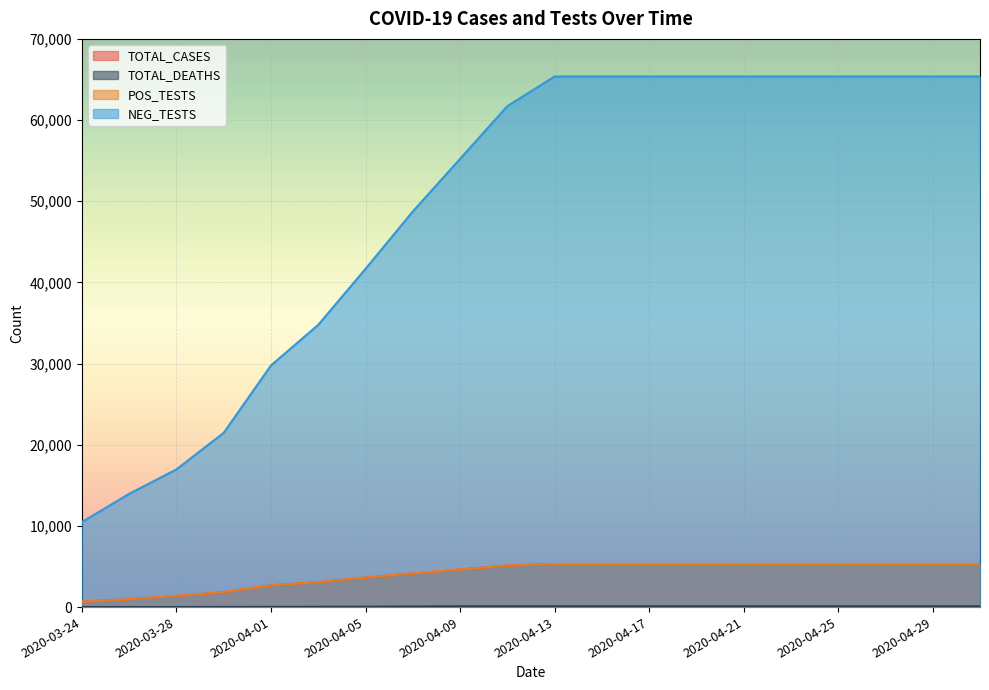

At which category does the chart reach its minimum across all series?

2020-03-24